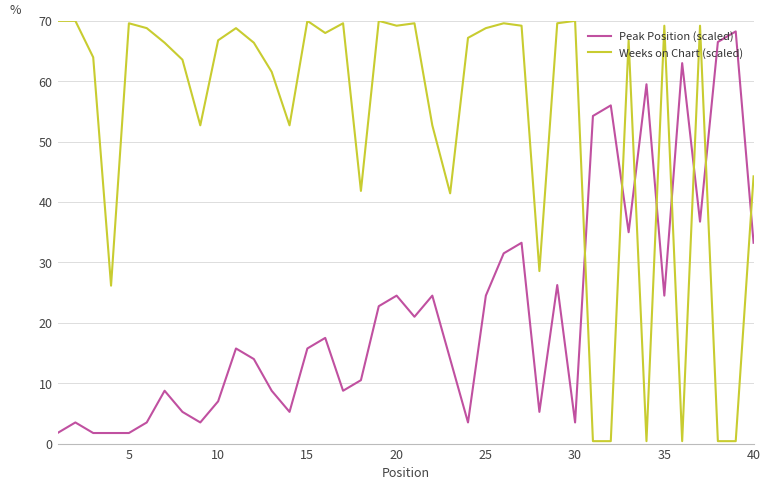

Which series has the largest range (max minus min)?

Weeks on Chart (scaled)